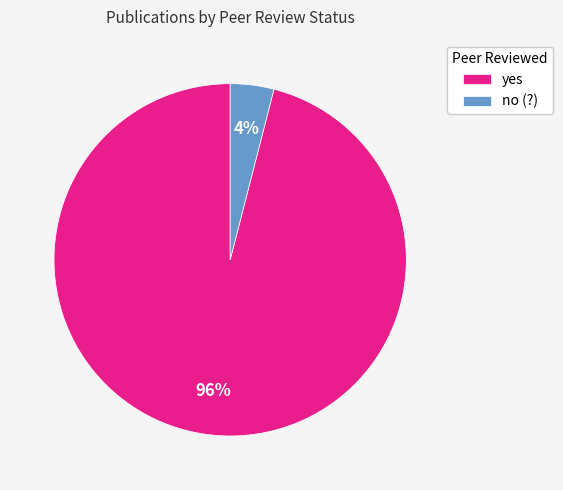

How many slices are in this pie chart?

2